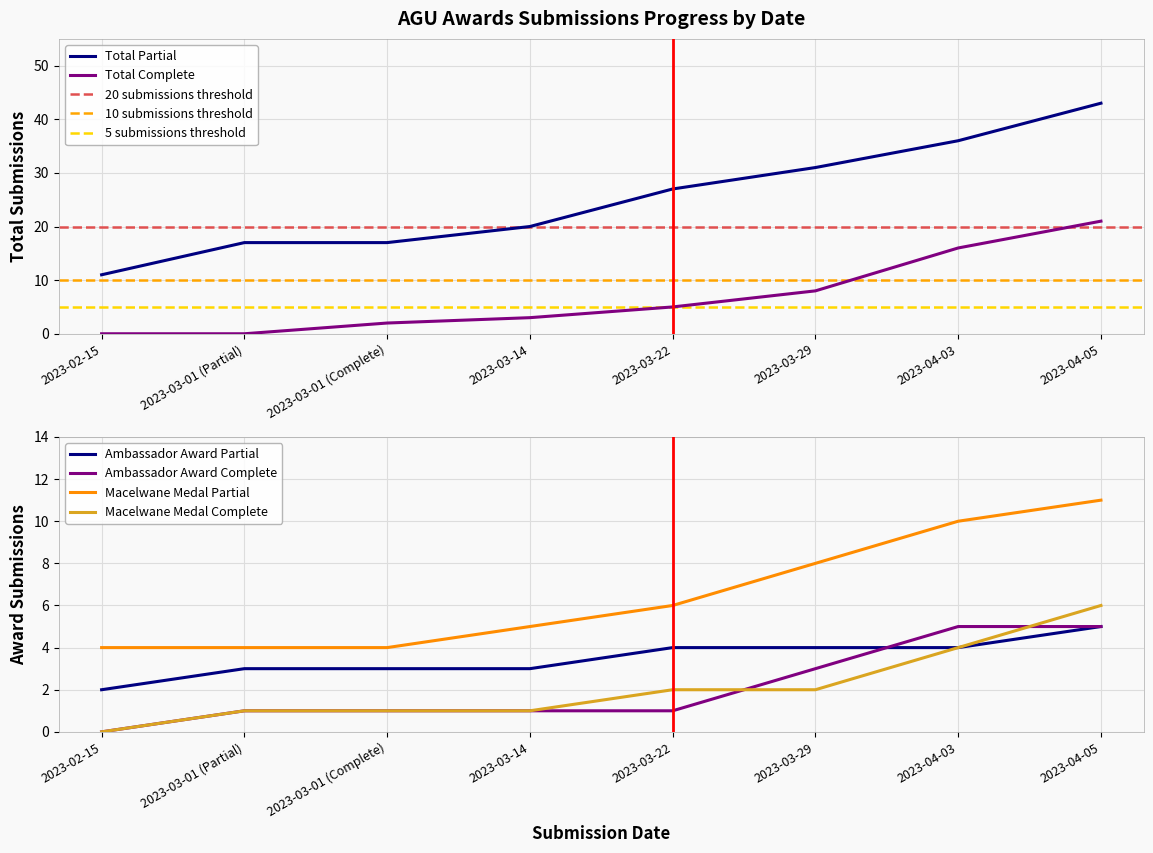

How many Ambassador Award Partial values are between 3 and 4?

6